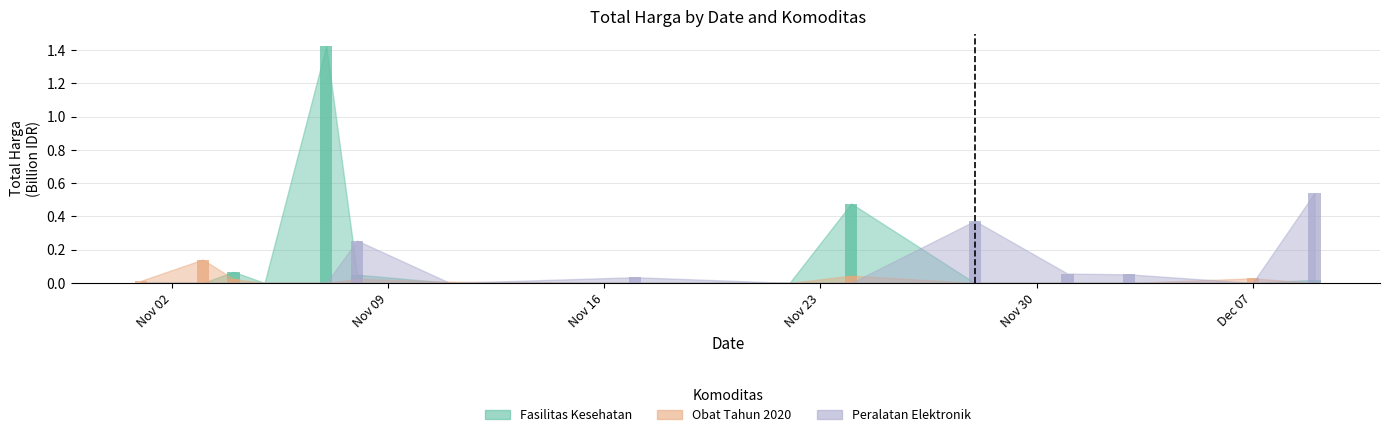

At which category is the sum across all series the highest?

2021-11-07